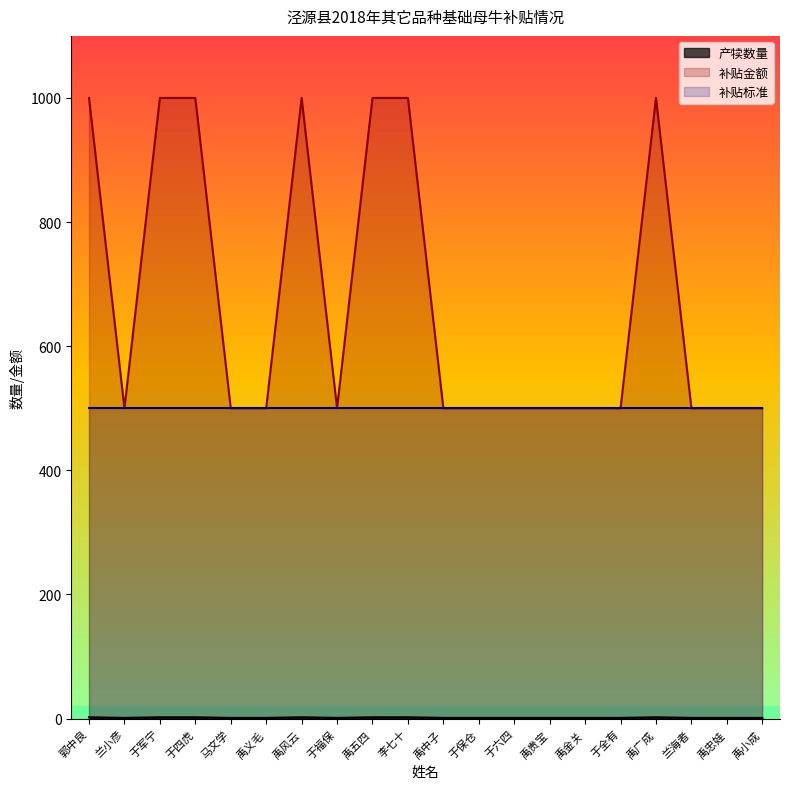

What position from the left is 李七十?

10